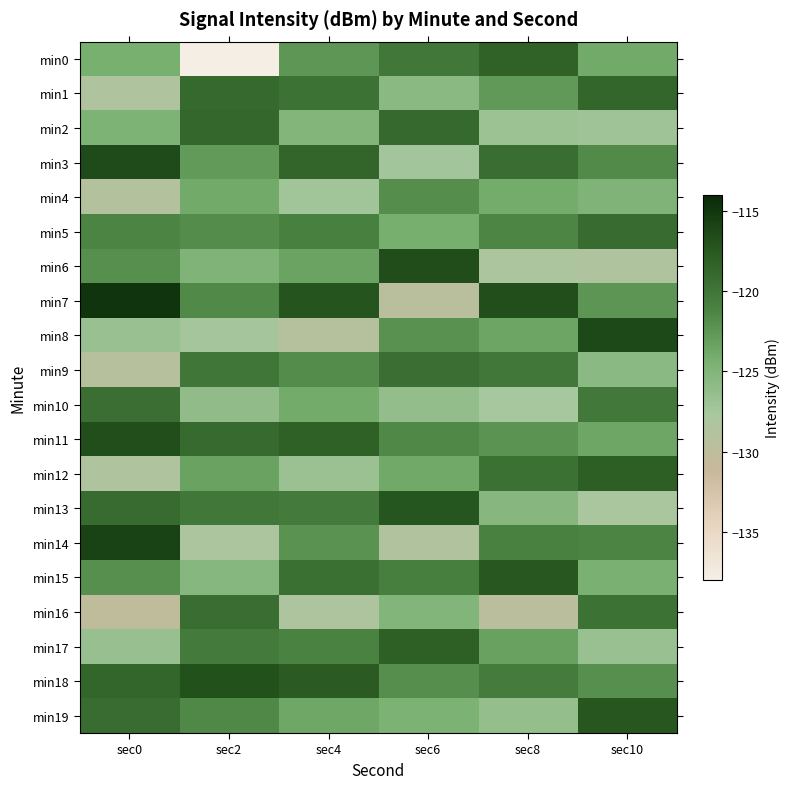

At sec0, list the series in order from largest to smallest.

min7, min14, min3, min11, min18, min13, min19, min10, min5, min15, min6, min0, min2, min17, min8, min12, min1, min4, min9, min16